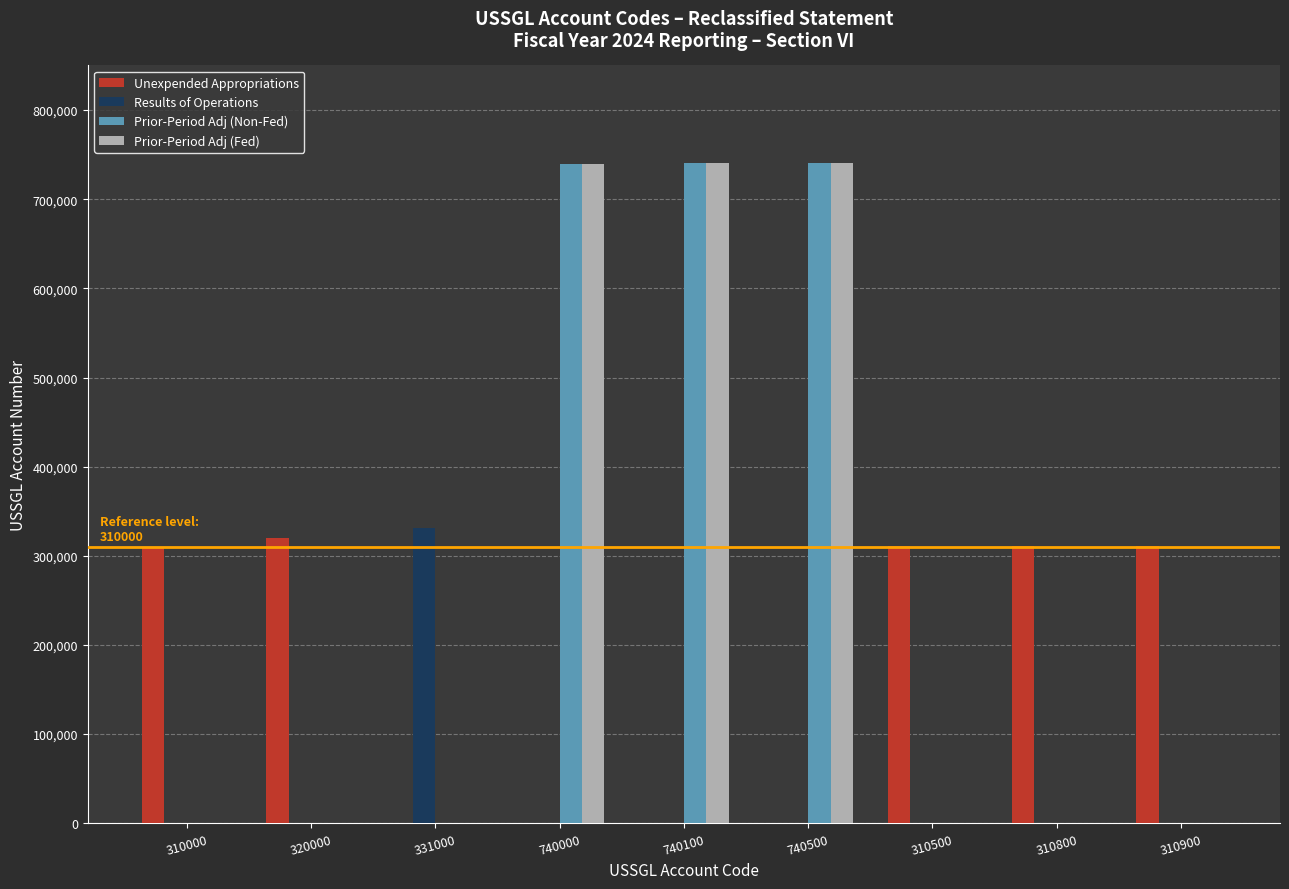

True or false: Results of Operations has a value of 0 at 310900.

True